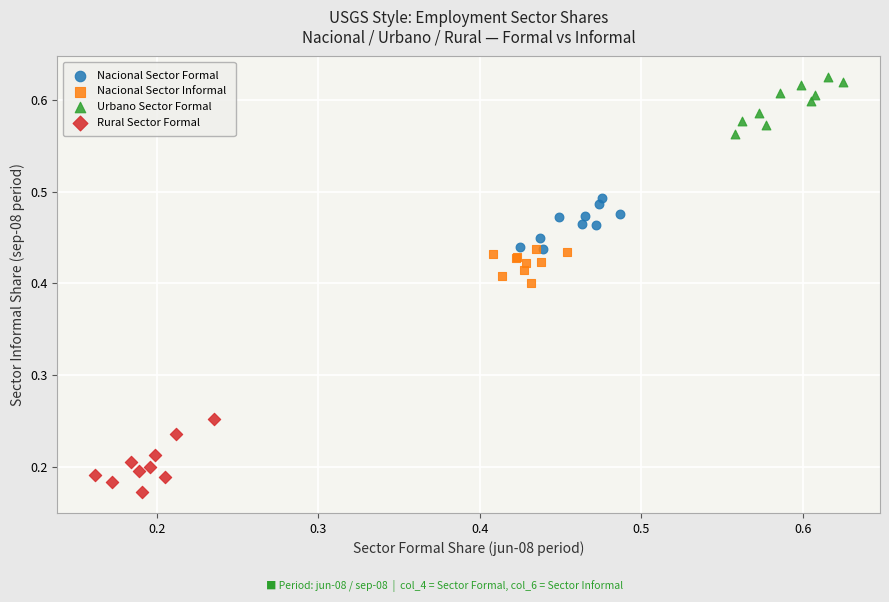

Which series reaches the maximum Y coordinate?

Urbano Sector Formal